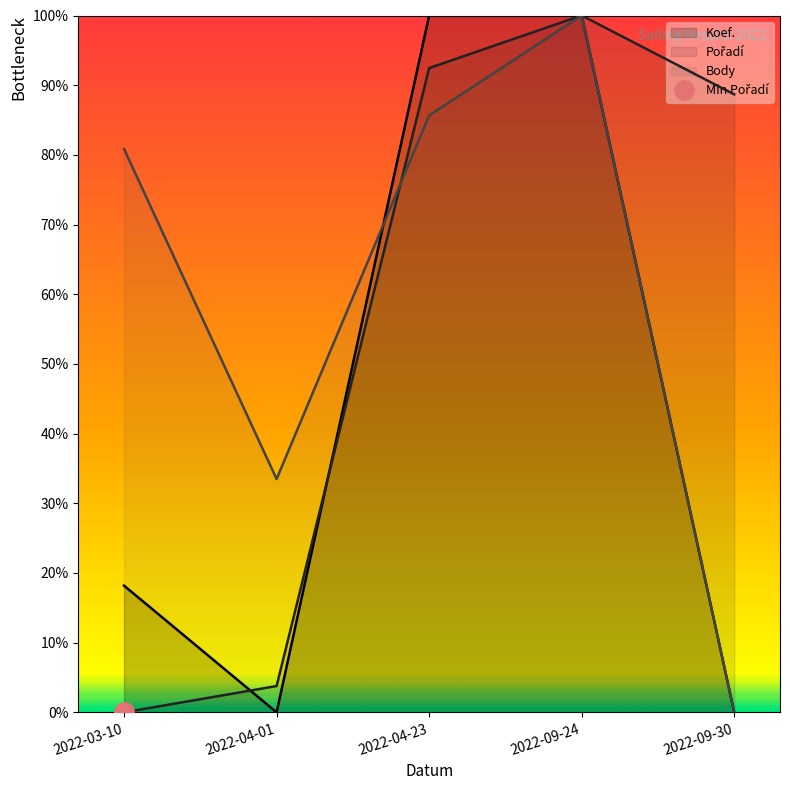

How many distinct data groups are displayed?

3